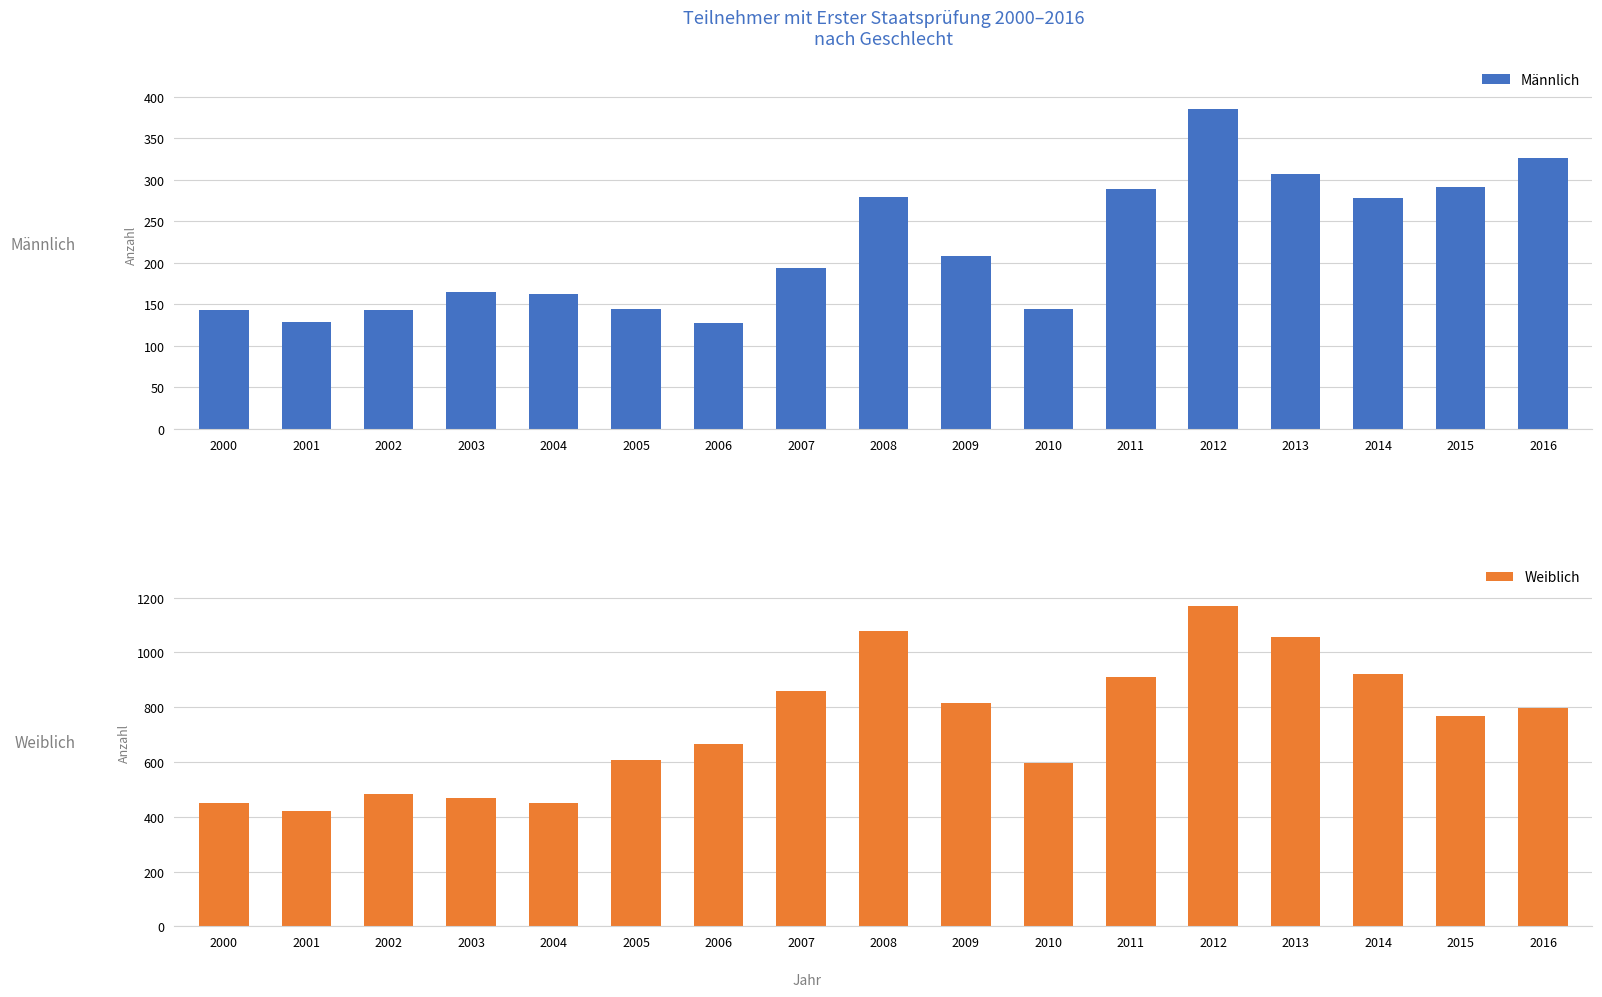

What is the difference between the highest and lowest values at 2011?

623